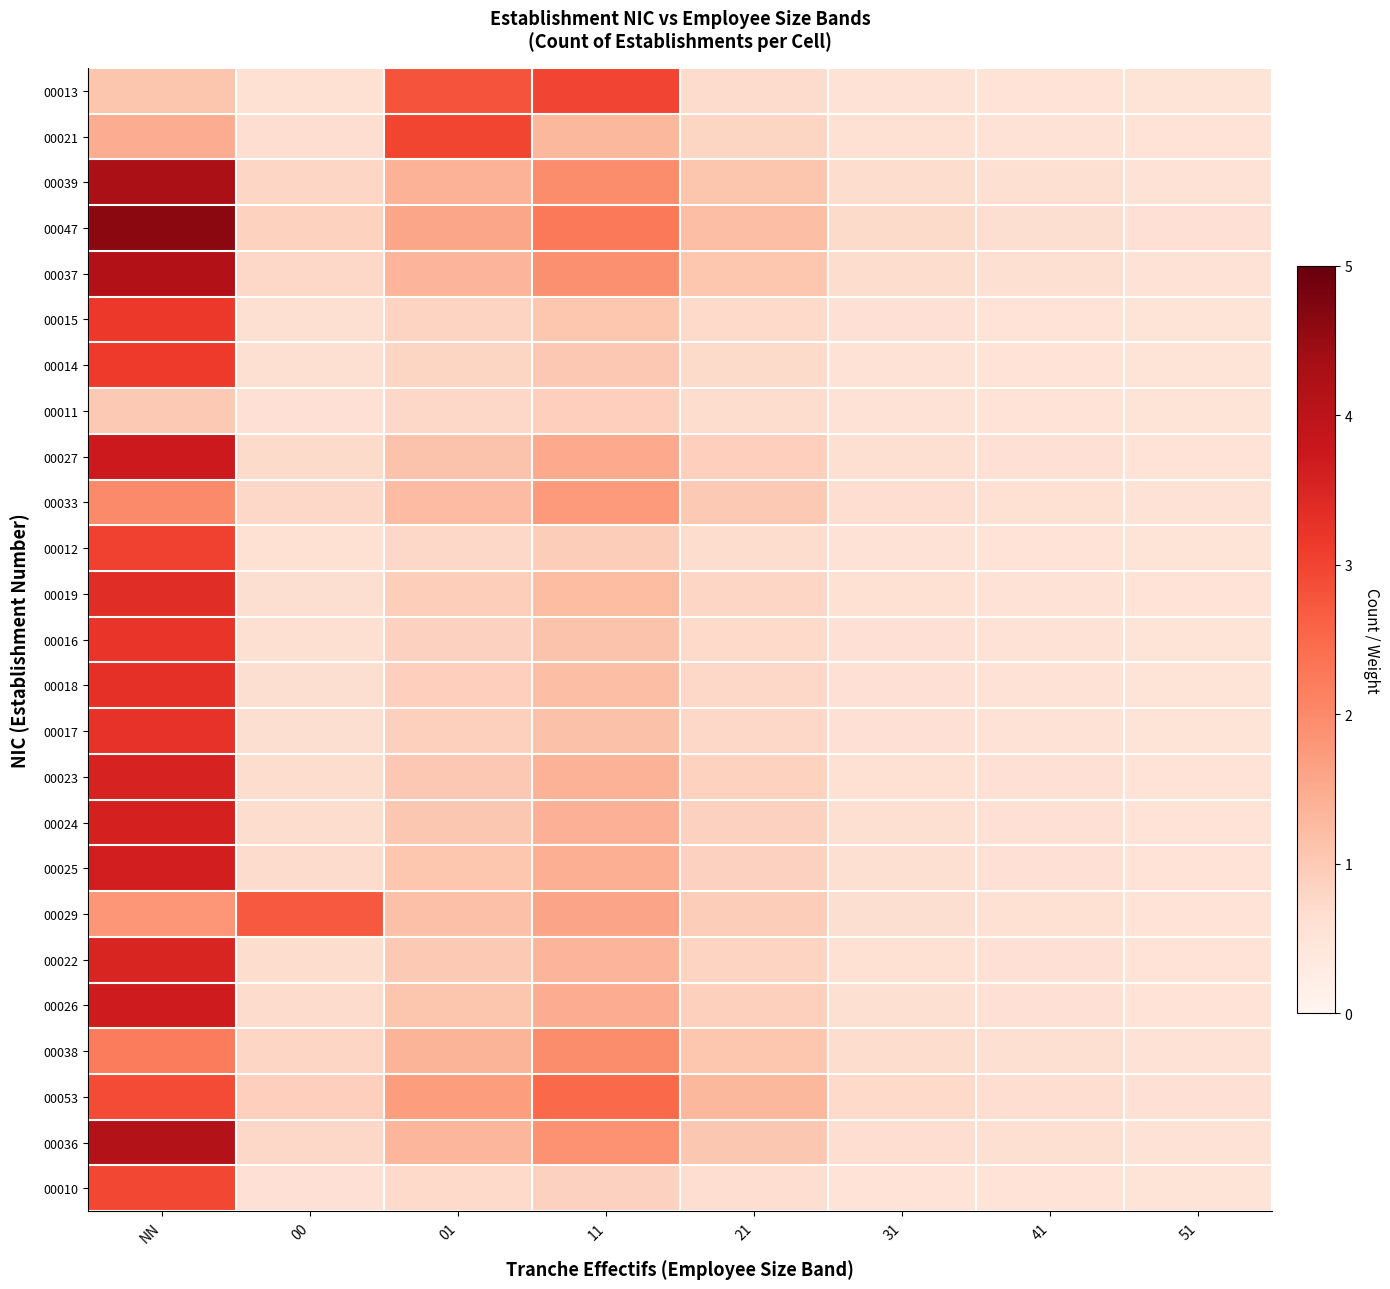

Reading right to left, extract all data points from this chart.

00013: 51=0.5	41=0.5	31=0.6	21=0.7	11=3.0	01=2.8	00=0.6	NN=1.1
00021: 51=0.5	41=0.6	31=0.6	21=0.8	11=1.3	01=3.0	00=0.7	NN=1.5
00039: 51=0.6	41=0.6	31=0.7	21=1.1	11=2.0	01=1.4	00=0.8	NN=4.3
00047: 51=0.6	41=0.6	31=0.7	21=1.2	11=2.3	01=1.6	00=0.9	NN=4.6
00037: 51=0.6	41=0.6	31=0.7	21=1.1	11=1.9	01=1.3	00=0.8	NN=4.2
00015: 51=0.5	41=0.5	31=0.6	21=0.7	11=1.1	01=0.8	00=0.6	NN=3.2
00014: 51=0.5	41=0.5	31=0.6	21=0.7	11=1.0	01=0.8	00=0.6	NN=3.1
00011: 51=0.5	41=0.5	31=0.5	21=0.7	11=0.9	01=0.7	00=0.6	NN=1.0
00027: 51=0.5	41=0.6	31=0.6	21=0.9	11=1.5	01=1.1	00=0.7	NN=3.7
00033: 51=0.5	41=0.6	31=0.6	21=1.0	11=1.7	01=1.2	00=0.7	NN=2.0
00012: 51=0.5	41=0.5	31=0.6	21=0.7	11=1.0	01=0.8	00=0.6	NN=3.0
00019: 51=0.5	41=0.6	31=0.6	21=0.8	11=1.2	01=0.9	00=0.6	NN=3.4
00016: 51=0.5	41=0.5	31=0.6	21=0.7	11=1.1	01=0.9	00=0.6	NN=3.2
00018: 51=0.5	41=0.6	31=0.6	21=0.8	11=1.2	01=0.9	00=0.6	NN=3.3
00017: 51=0.5	41=0.6	31=0.6	21=0.8	11=1.1	01=0.9	00=0.6	NN=3.3
00023: 51=0.5	41=0.6	31=0.6	21=0.8	11=1.4	01=1.0	00=0.7	NN=3.5
00024: 51=0.5	41=0.6	31=0.6	21=0.9	11=1.4	01=1.0	00=0.7	NN=3.6
00025: 51=0.5	41=0.6	31=0.6	21=0.9	11=1.4	01=1.1	00=0.7	NN=3.6
00029: 51=0.5	41=0.6	31=0.6	21=0.9	11=1.6	01=1.2	00=2.7	NN=1.8
00022: 51=0.5	41=0.6	31=0.6	21=0.8	11=1.3	01=1.0	00=0.7	NN=3.5
00026: 51=0.5	41=0.6	31=0.6	21=0.9	11=1.5	01=1.1	00=0.7	NN=3.7
00038: 51=0.6	41=0.6	31=0.7	21=1.1	11=1.9	01=1.4	00=0.8	NN=2.2
00053: 51=0.6	41=0.7	31=0.7	21=1.3	11=2.5	01=1.7	00=0.9	NN=2.9
00036: 51=0.6	41=0.6	31=0.7	21=1.0	11=1.9	01=1.3	00=0.8	NN=4.1
00010: 51=0.5	41=0.5	31=0.5	21=0.7	11=0.9	01=0.7	00=0.6	NN=3.0